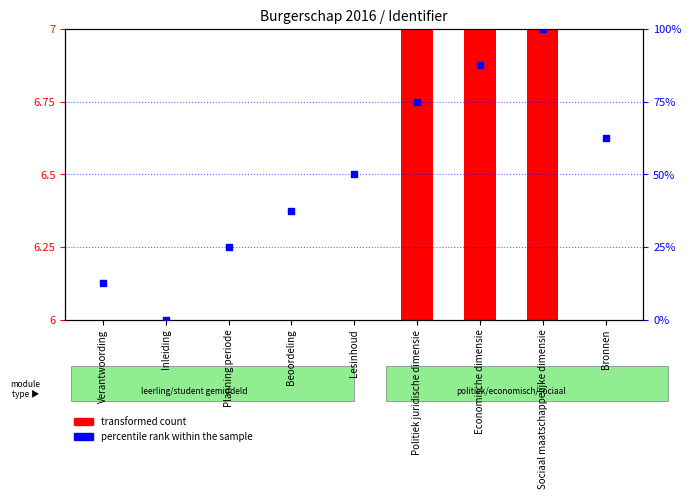

Is the value of transformed count at Politiek juridische dimensie greater than the value of percentile rank within the sample at Inleiding?

Yes